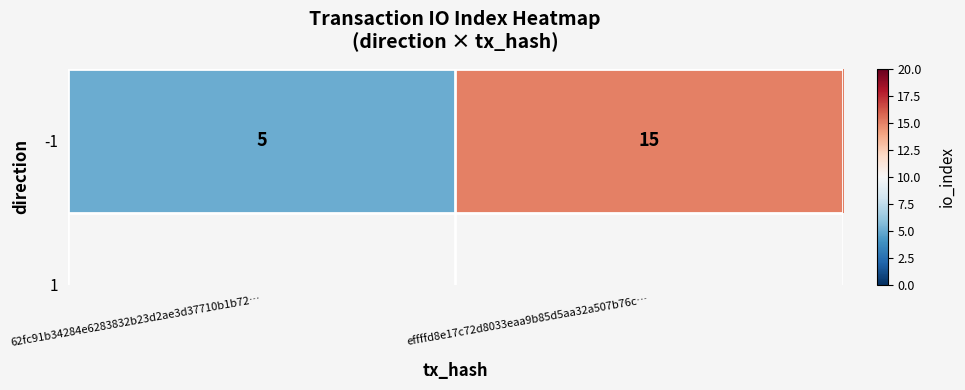

At which label is the value closest to 10?

62fc91b34284e6283832b23d2ae3d37710b1b72…